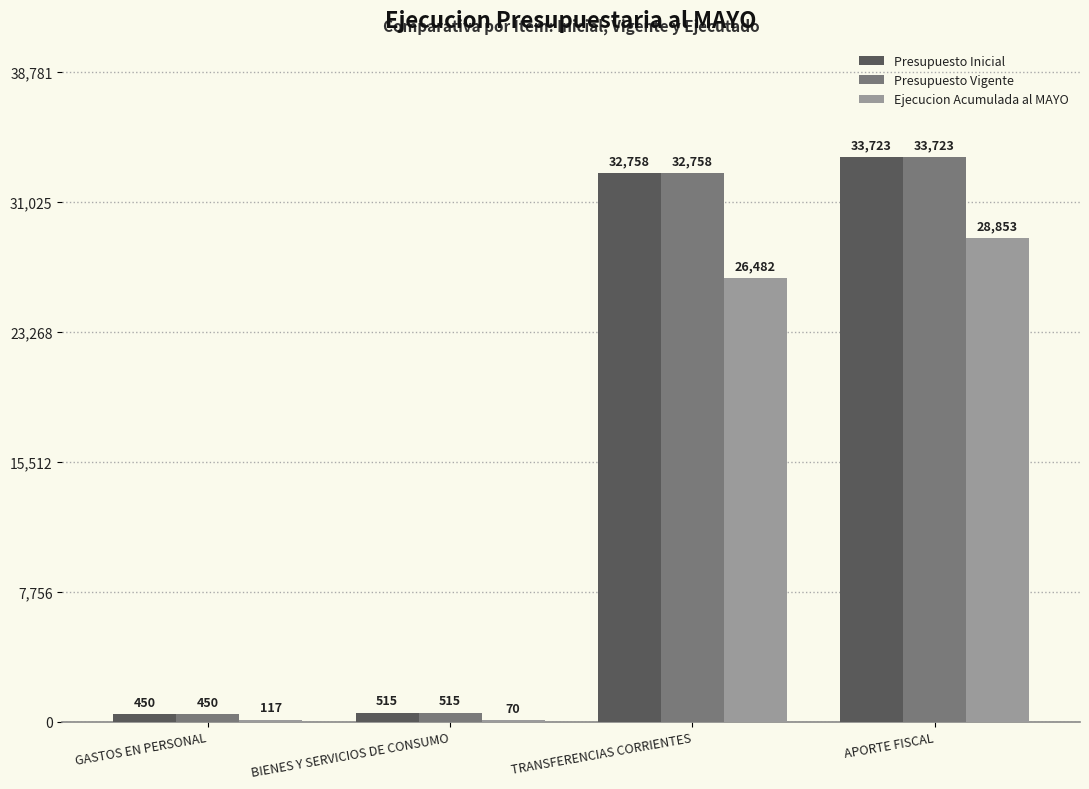

At which category is the sum across all series the highest?

APORTE FISCAL